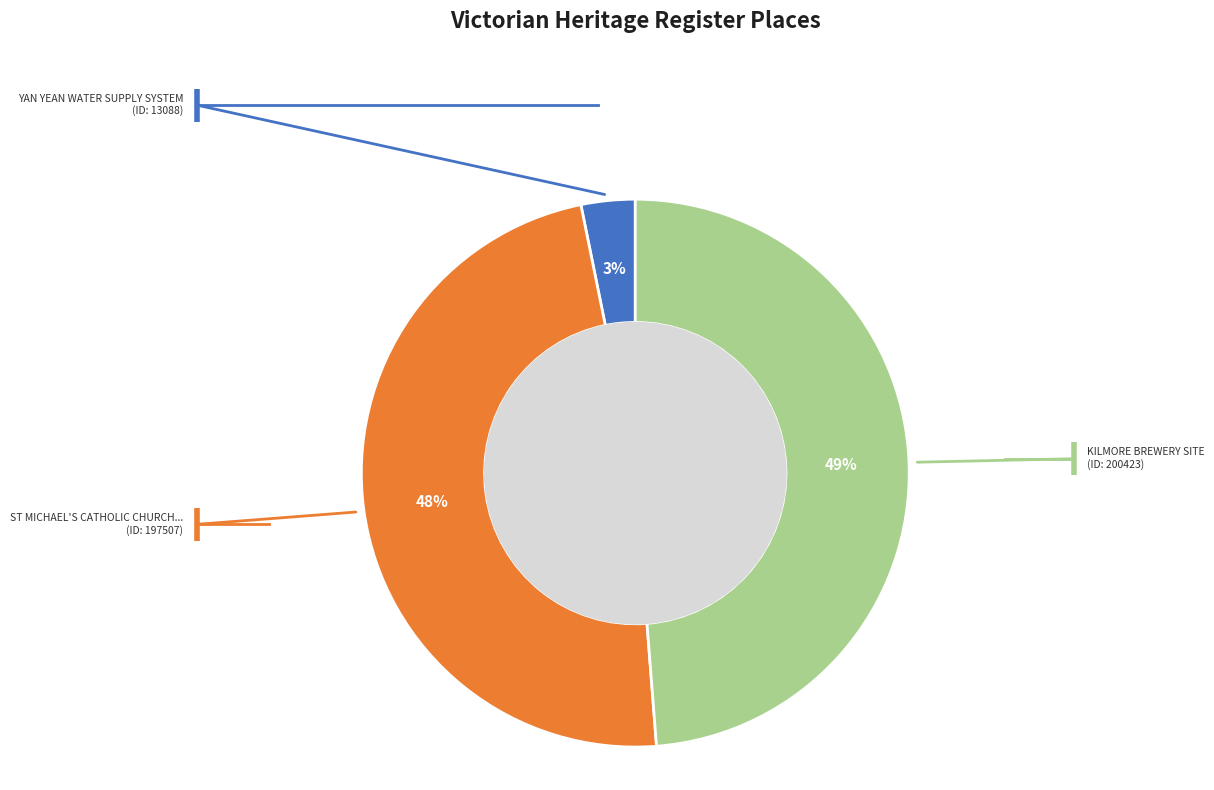

Is there a majority slice in this chart?

No